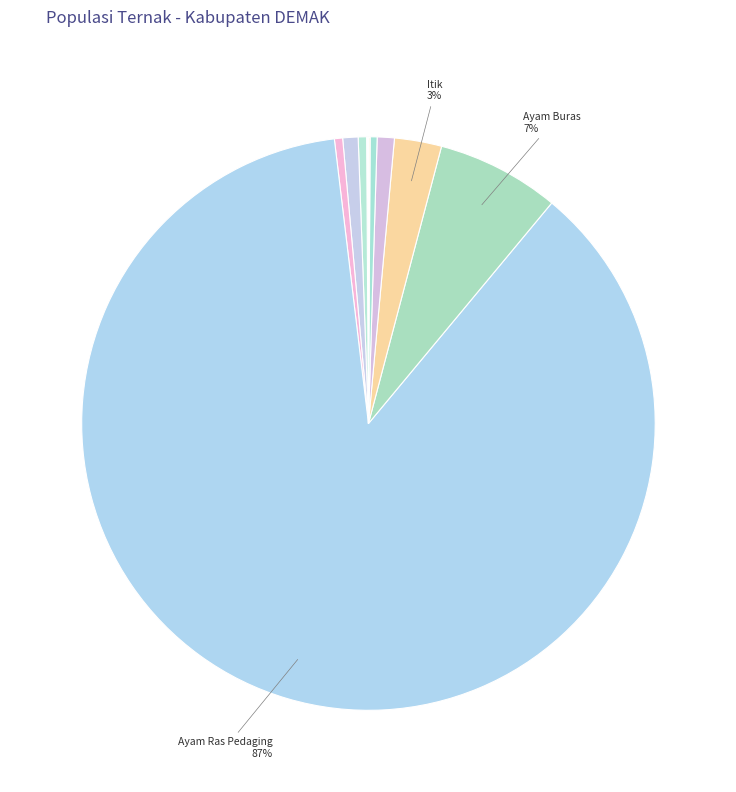

Count the number of slices in the pie.

14